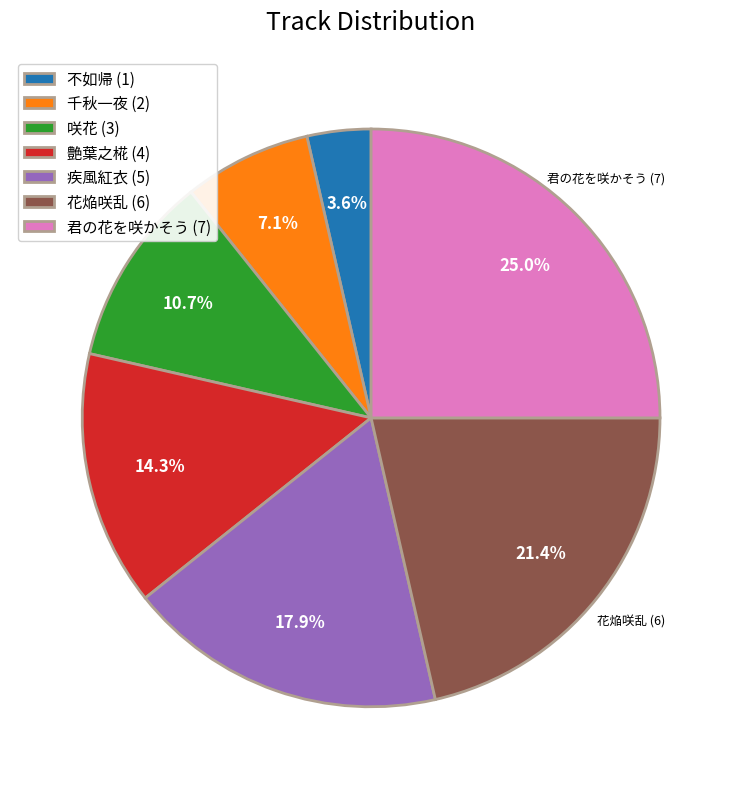

Does any single category account for the majority?

No